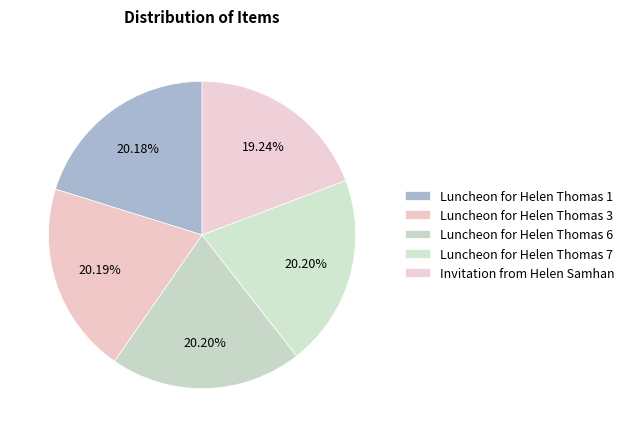

Which slice is the smallest?

Invitation from Helen Samhan